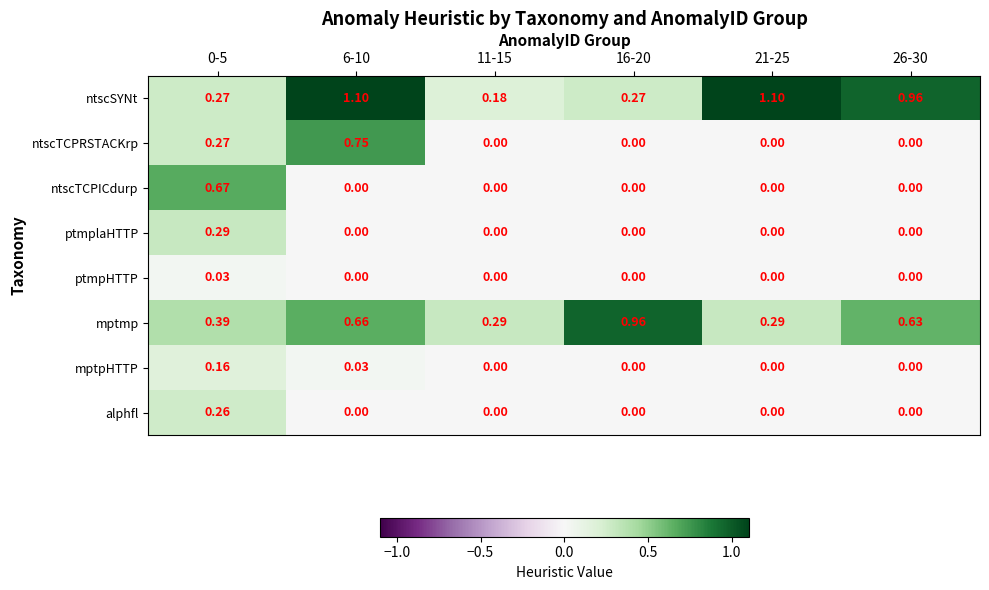

Rank the series by their maximum value, from lowest to highest.

ptmpHTTP, mptpHTTP, alphfl, ptmplaHTTP, ntscTCPICdurp, ntscTCPRSTACKrp, mptmp, ntscSYNt